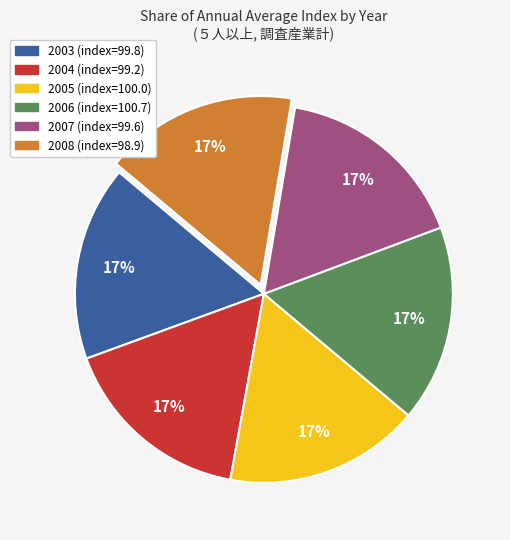

Is there a majority slice in this chart?

No